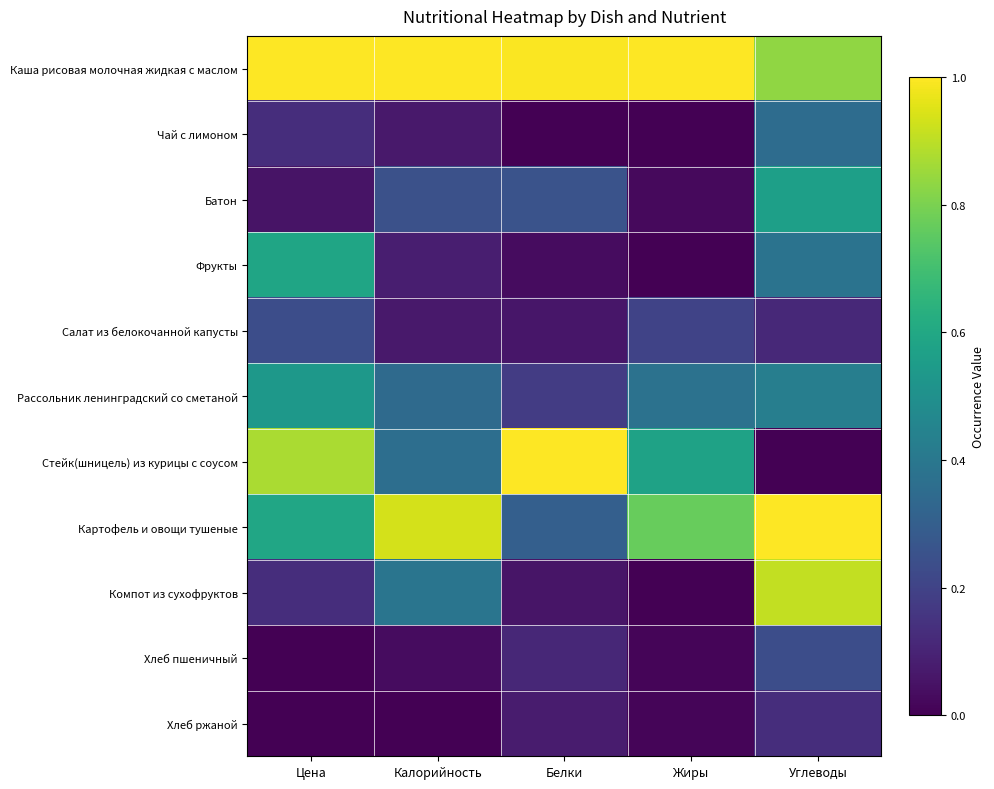

At which category is the sum across all series the highest?

Углеводы